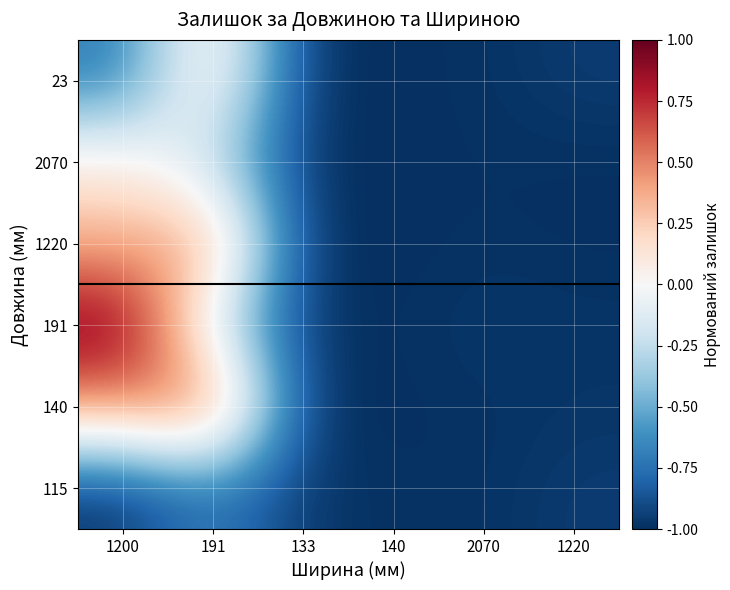

How many distinct data groups are displayed?

6